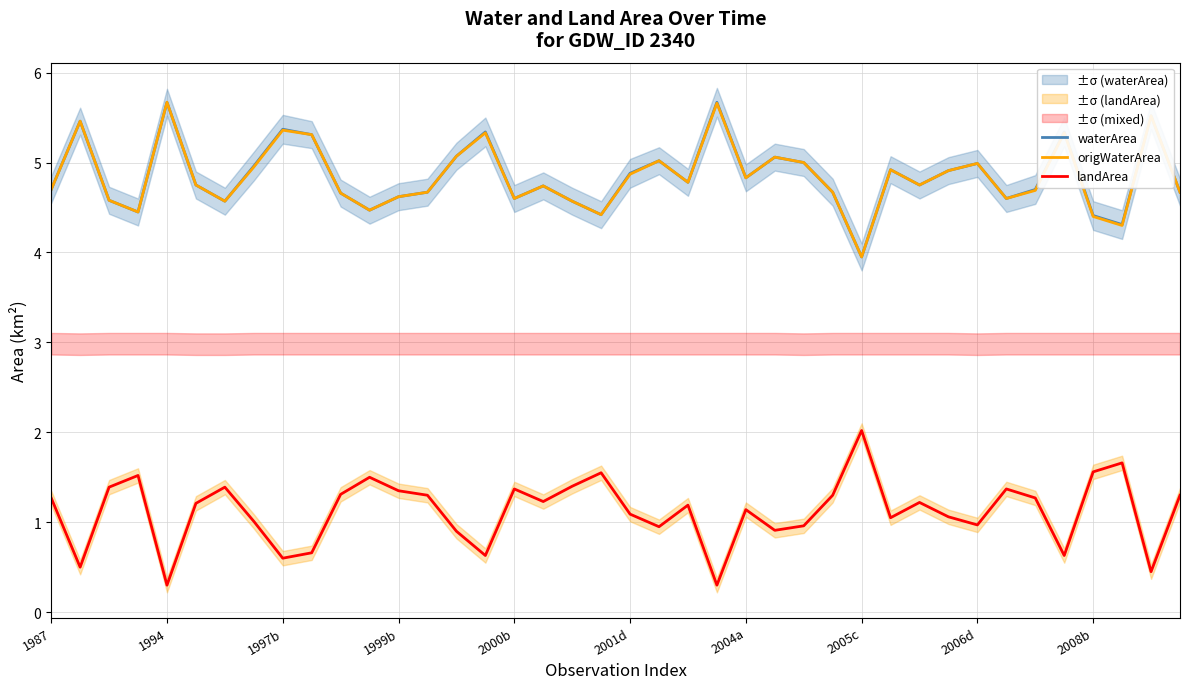

Which series has the largest total across all categories?

waterArea